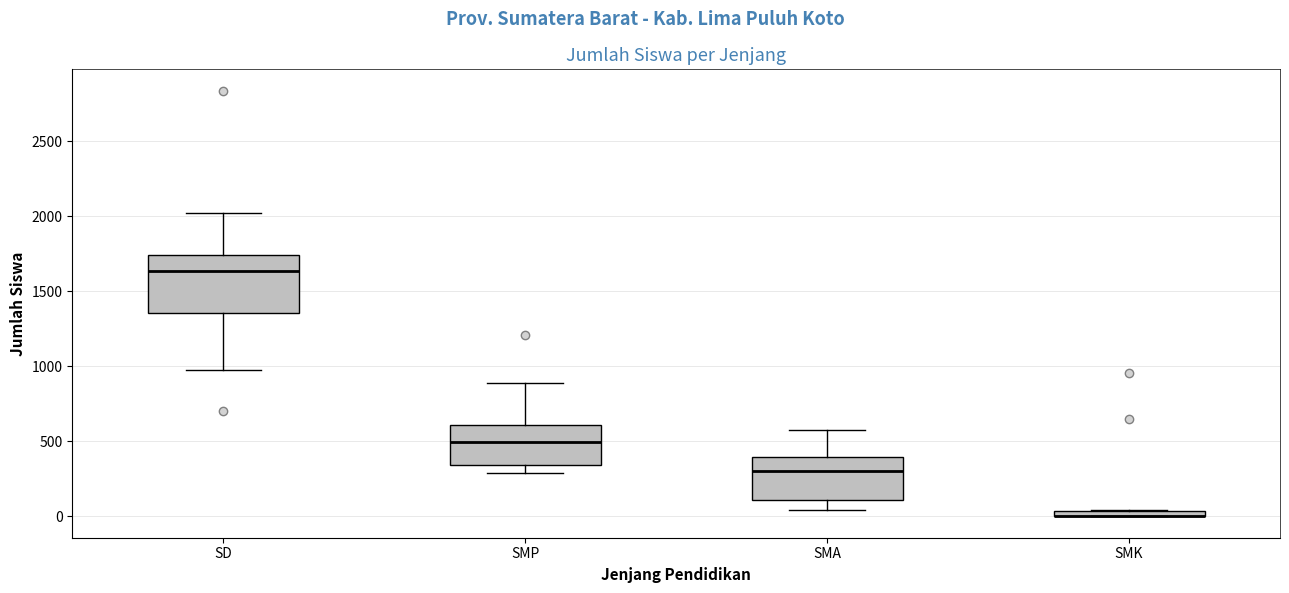

Which box is the tallest, from its lower edge to its upper edge?

SD